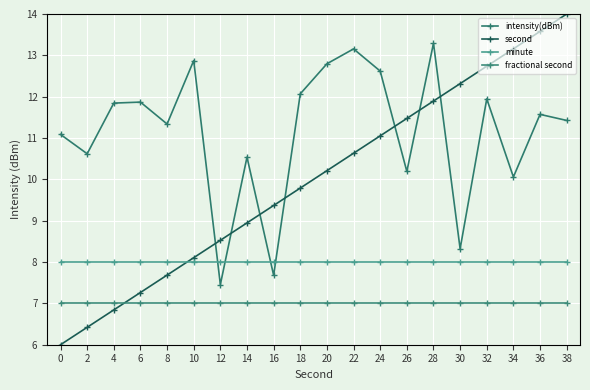

Rank the series by their maximum value, from highest to lowest.

second, intensity(dBm), minute, fractional second